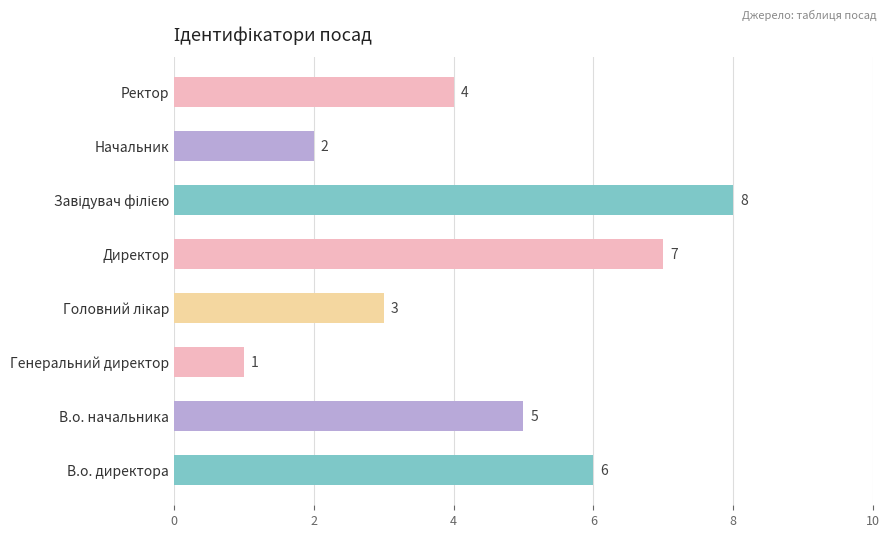

The chart shows a value of 1 at В.о. директора. True or false?

False